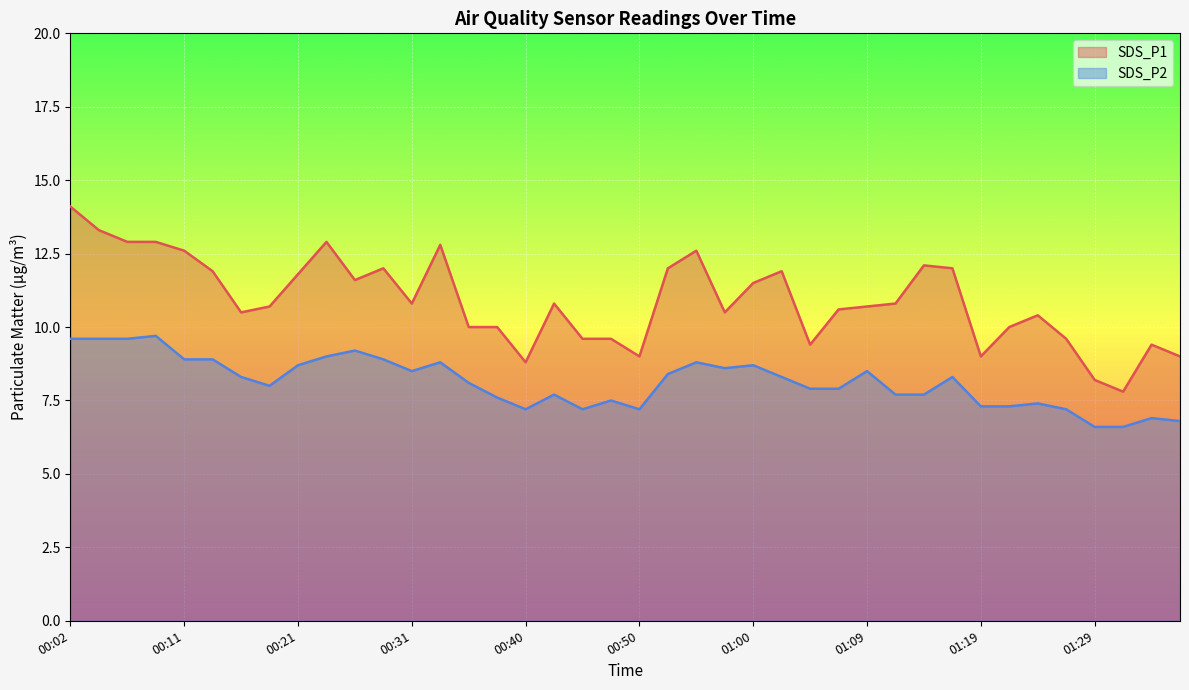

How many lines are shown in the chart?

2